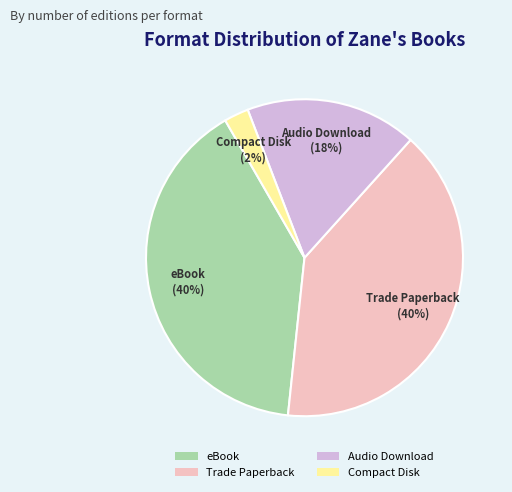

The Compact Disk slice represents 2% of the pie. True or false?

True